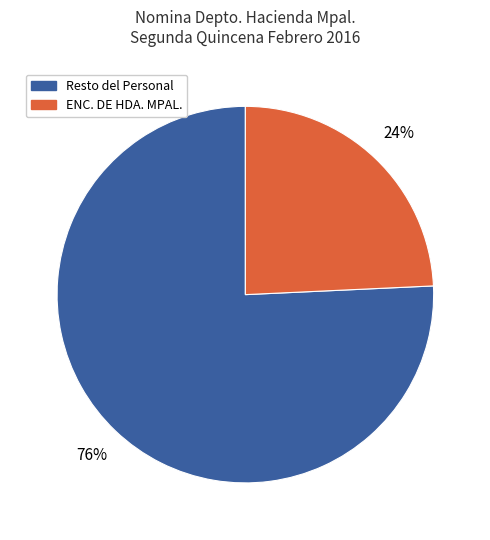

Count the number of slices in the pie.

2